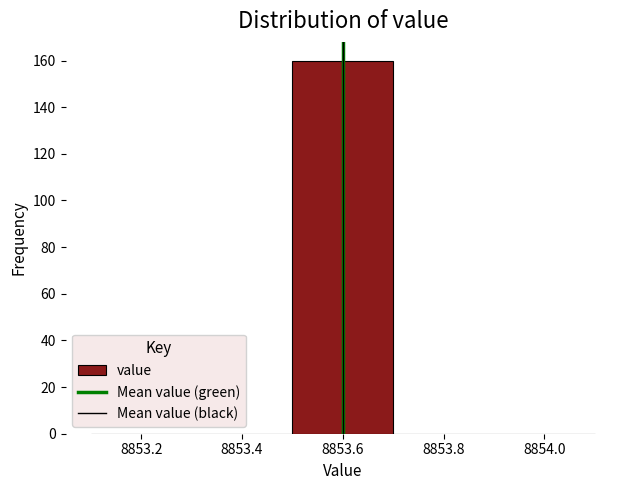

Reading left to right, transcribe this chart: for each bar, give the range it covers on the x-axis and its height. The values are not printed on the chart, so give them approximately, as read against the axis.

8853.1 to 8853.3: 0
8853.3 to 8853.5: 0
8853.5 to 8853.7: 160
8853.7 to 8853.9: 0
8853.9 to 8854.1: 0